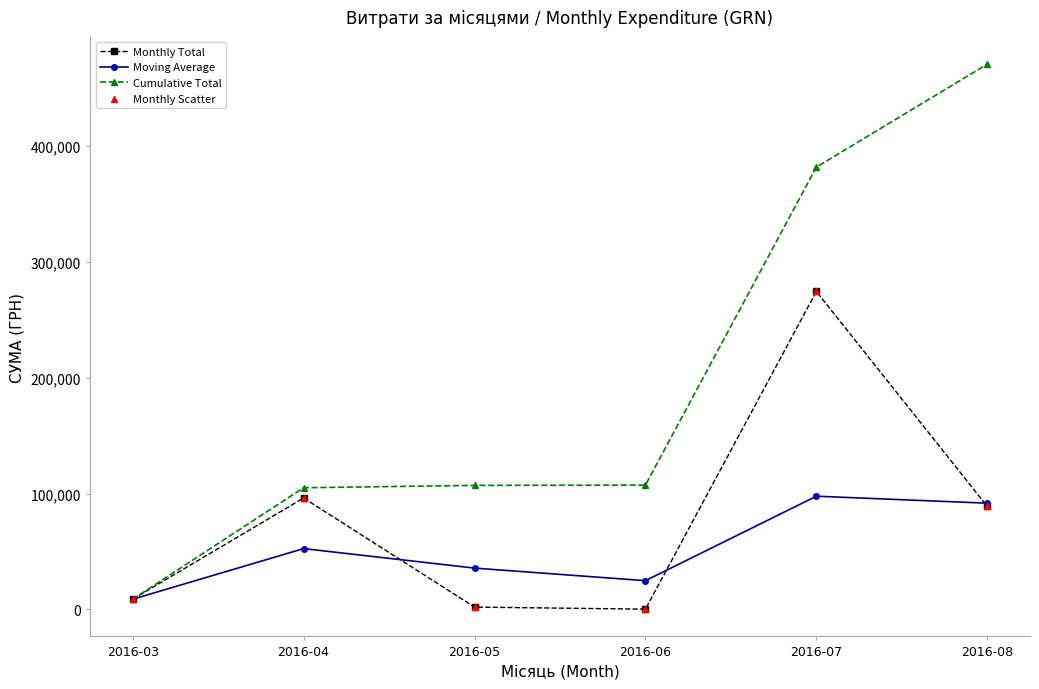

Which series has the largest total across all categories?

Cumulative Total